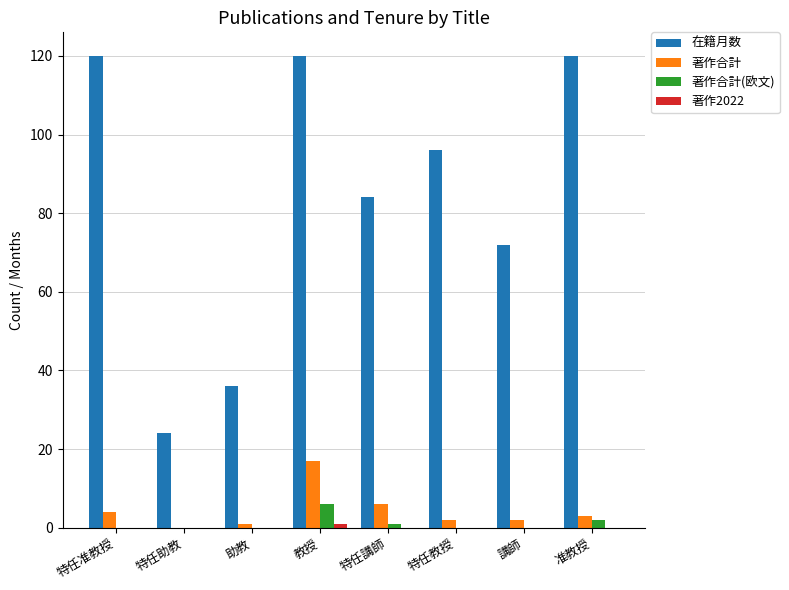

True or false: 著作合計(欧文) has a value of -4 at 助教.

False